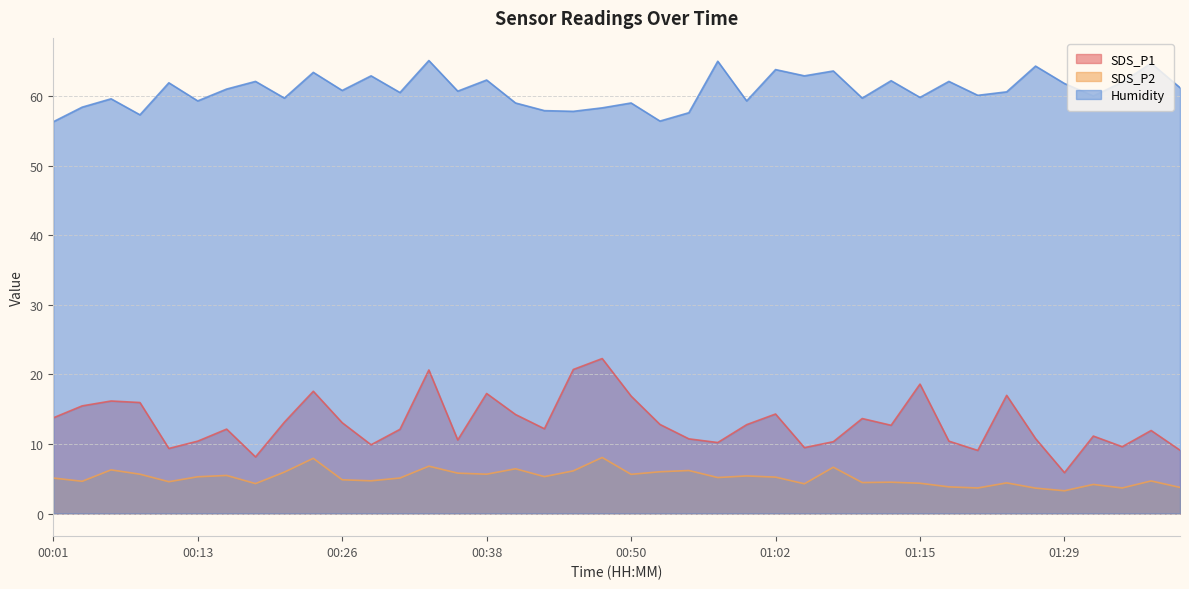

Does the chart display data point markers on the line(s)?

No